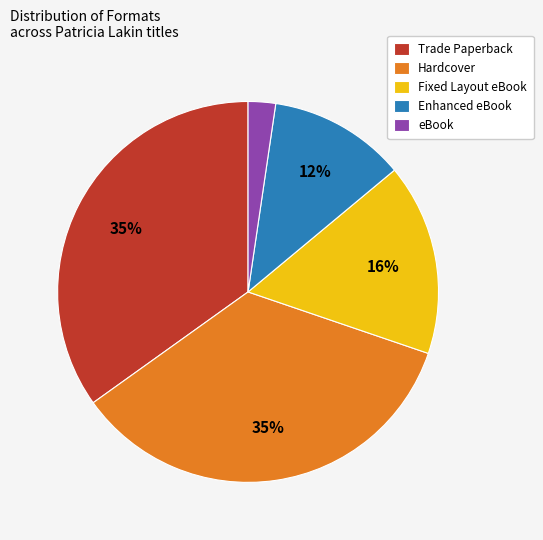

Does any single category account for the majority?

No